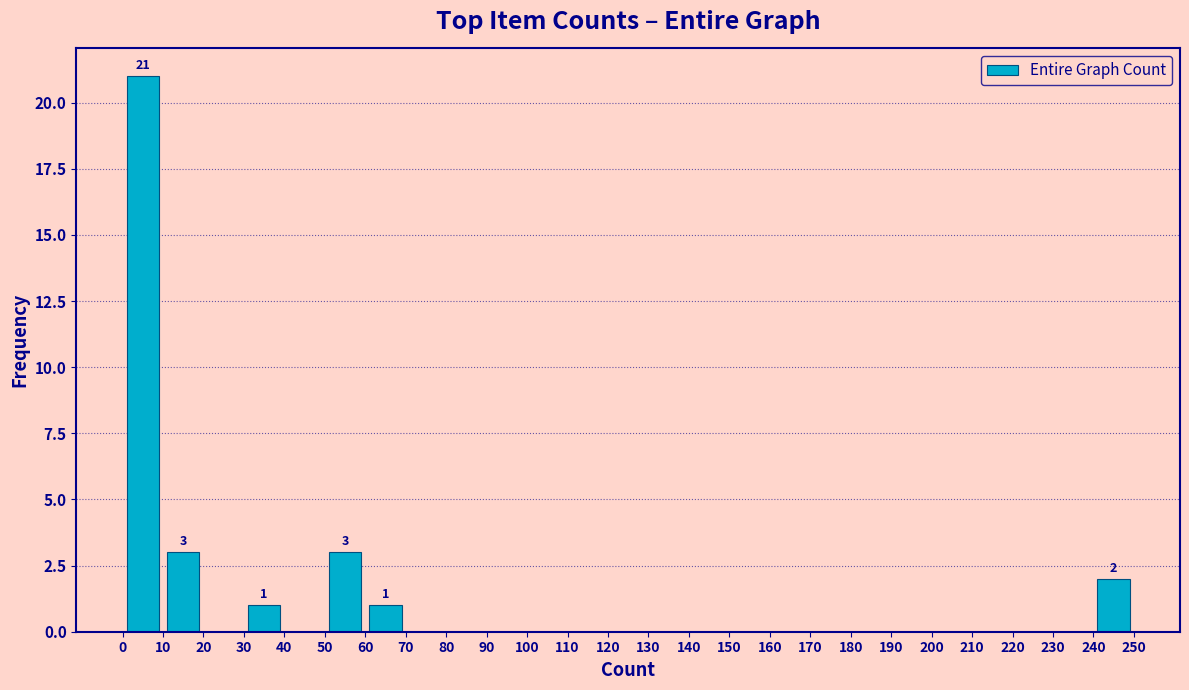

Which range on the x-axis has the tallest bar?

0 to 10